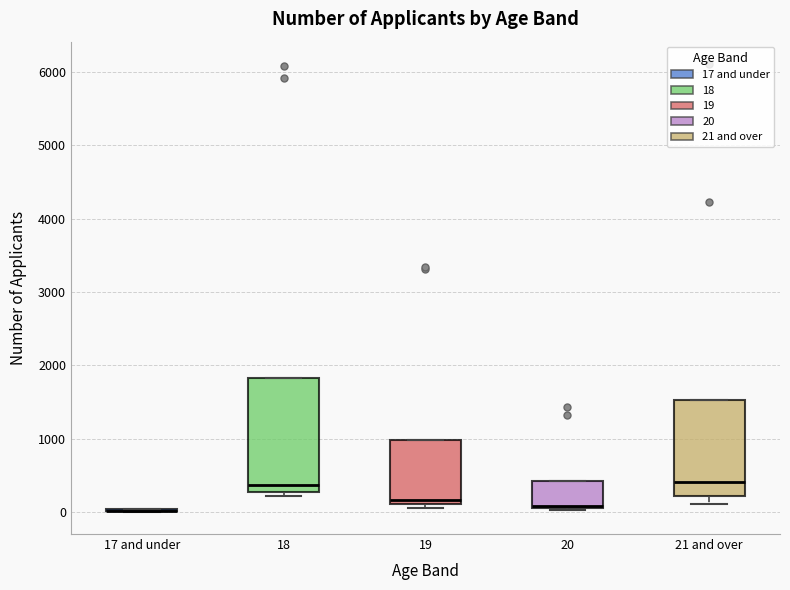

Reading left to right, transcribe this box plot: for each box, give where its median line is, the range the box spans, and where its two whiskers end, as read against the y-axis. The values are not printed on the chart, so give them approximately, as read against the axis.

17 and under: box collapsed to a line at 0, whiskers 0 to 0
18: median 400, box 300 to 1800, whiskers 200 to 1800
19: median 200, box 100 to 1000, whiskers 100 (just below the box's lower edge) to 1000
20: median 100 (just above the box's lower edge), box 100 to 400, whiskers 0 to 400
21 and over: median 400, box 200 to 1500, whiskers 100 to 1500